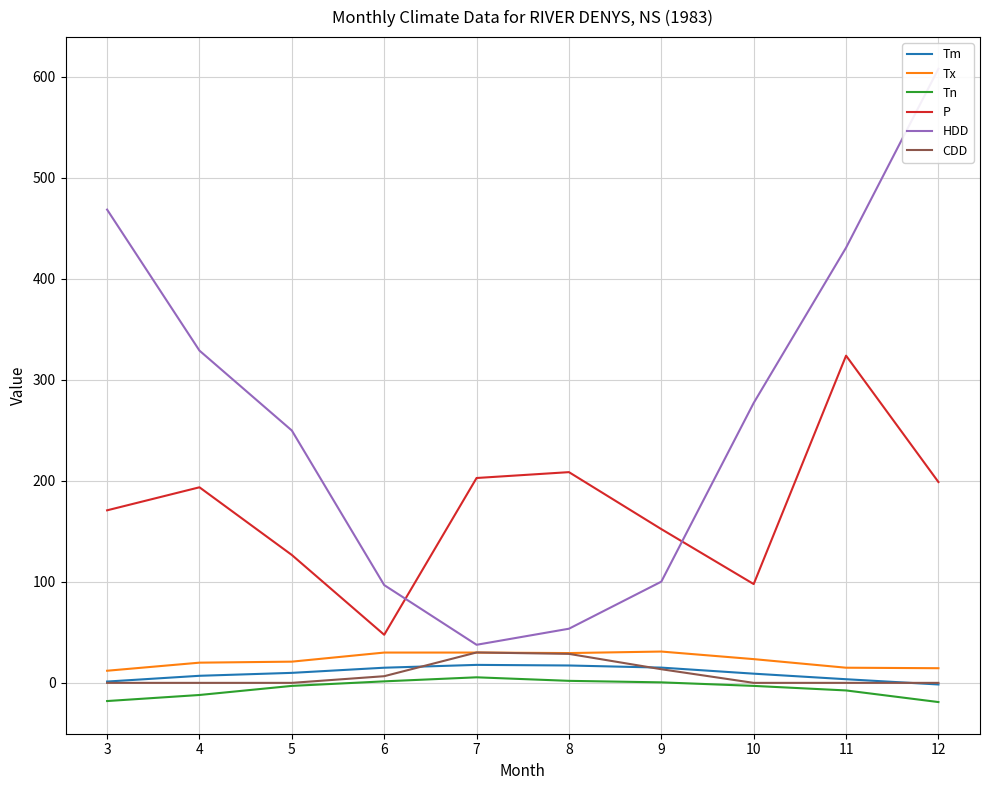

Rank the series by their maximum value, from lowest to highest.

Tn, Tm, CDD, Tx, P, HDD